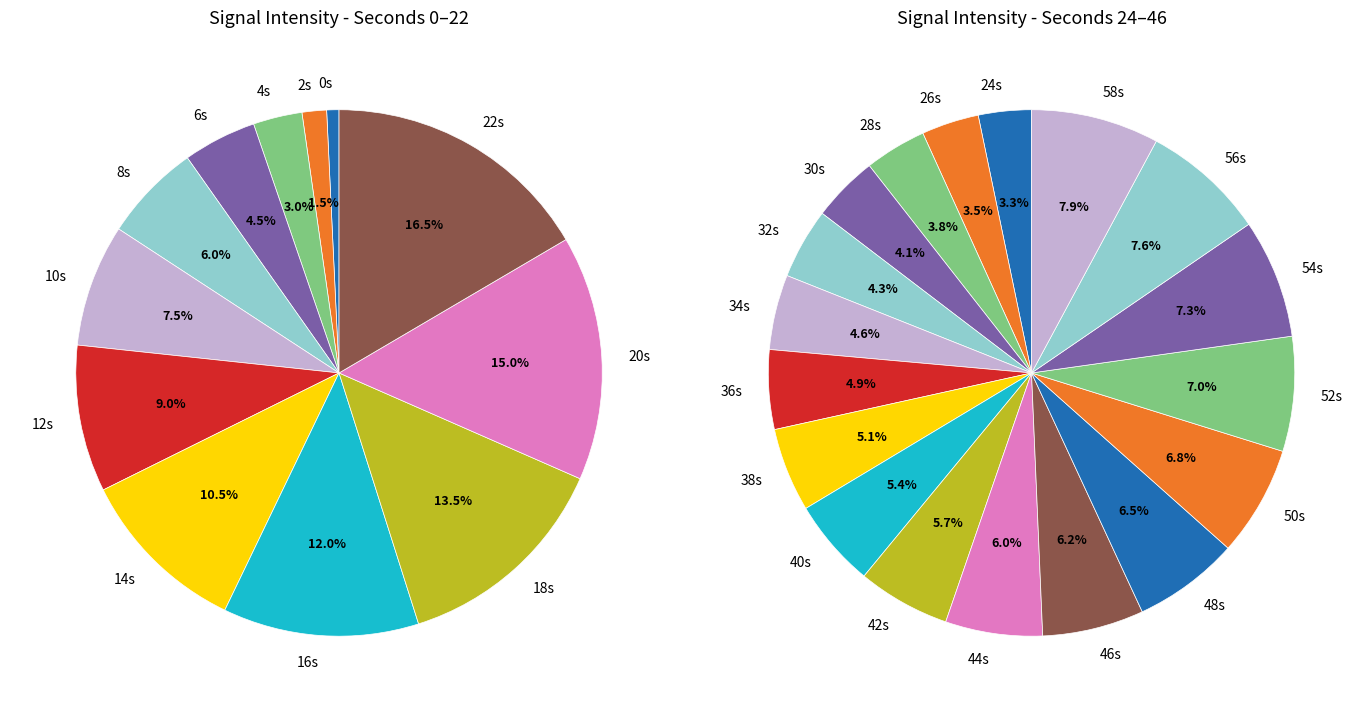

Is the sum of 1 and 7 greater than half?

No